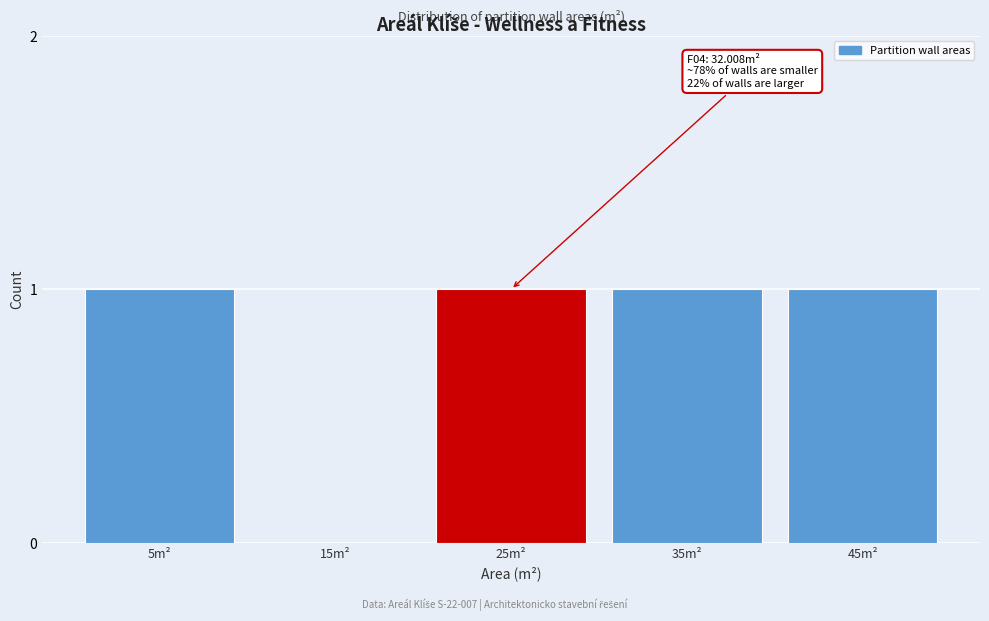

Reading left to right, transcribe all the data shown in this chart.

5m²=1	15m²=0	25m²=1	35m²=1	45m²=1